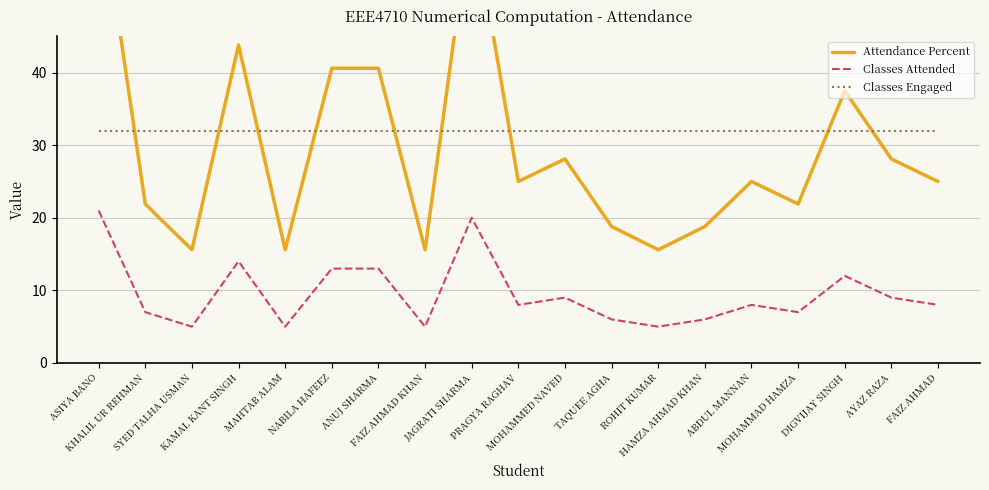

At which category is the sum across all series the highest?

ASIYA BANO